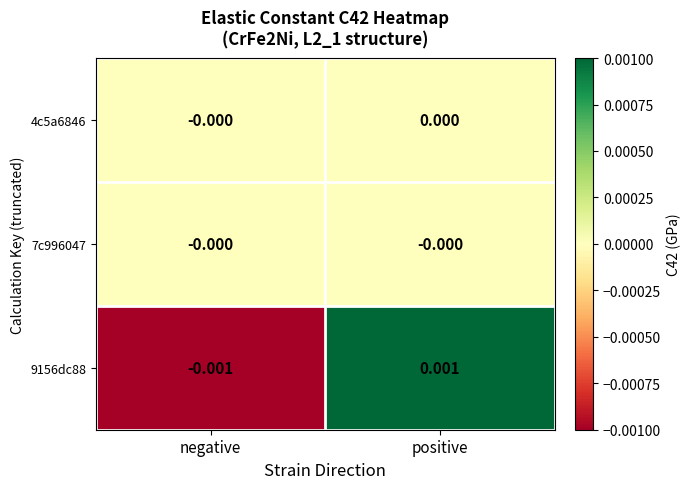

Which label corresponds to the largest value in the chart?

positive